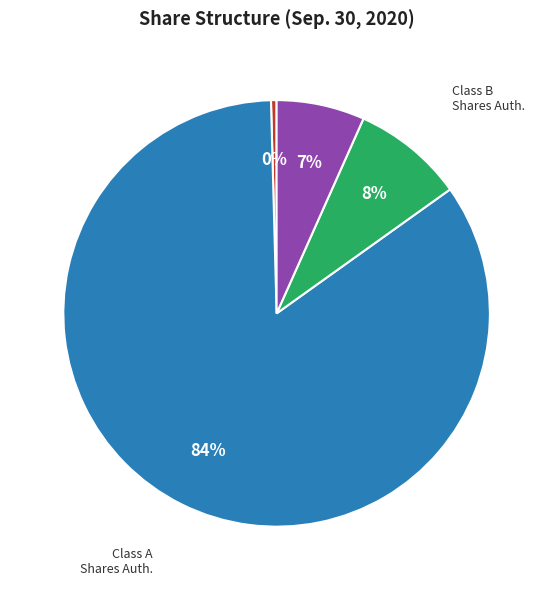

Does any single category account for the majority?

Yes